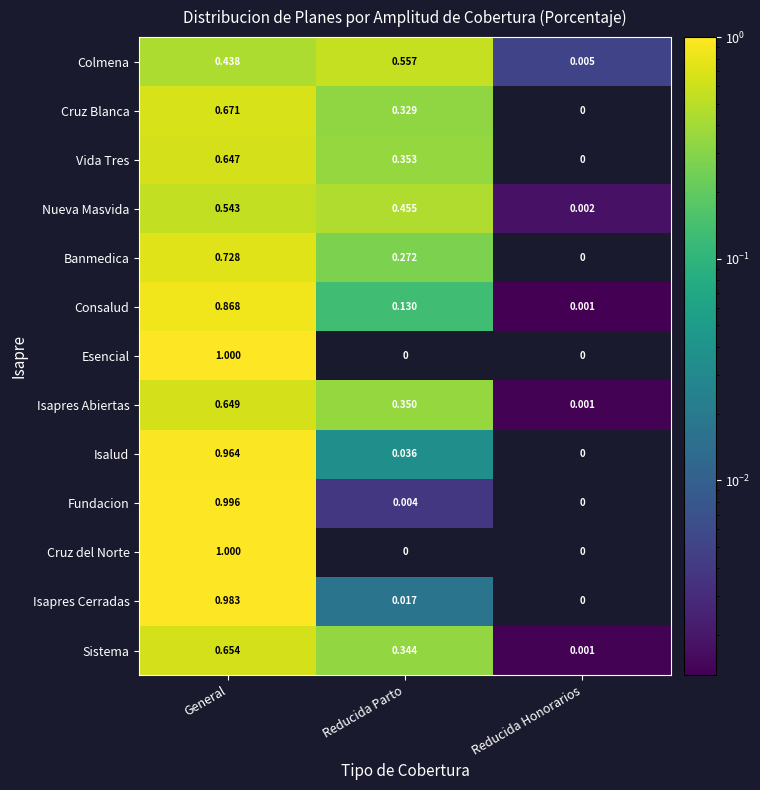

List the labels in order of Isalud value, smallest first.

Reducida Honorarios, Reducida Parto, General